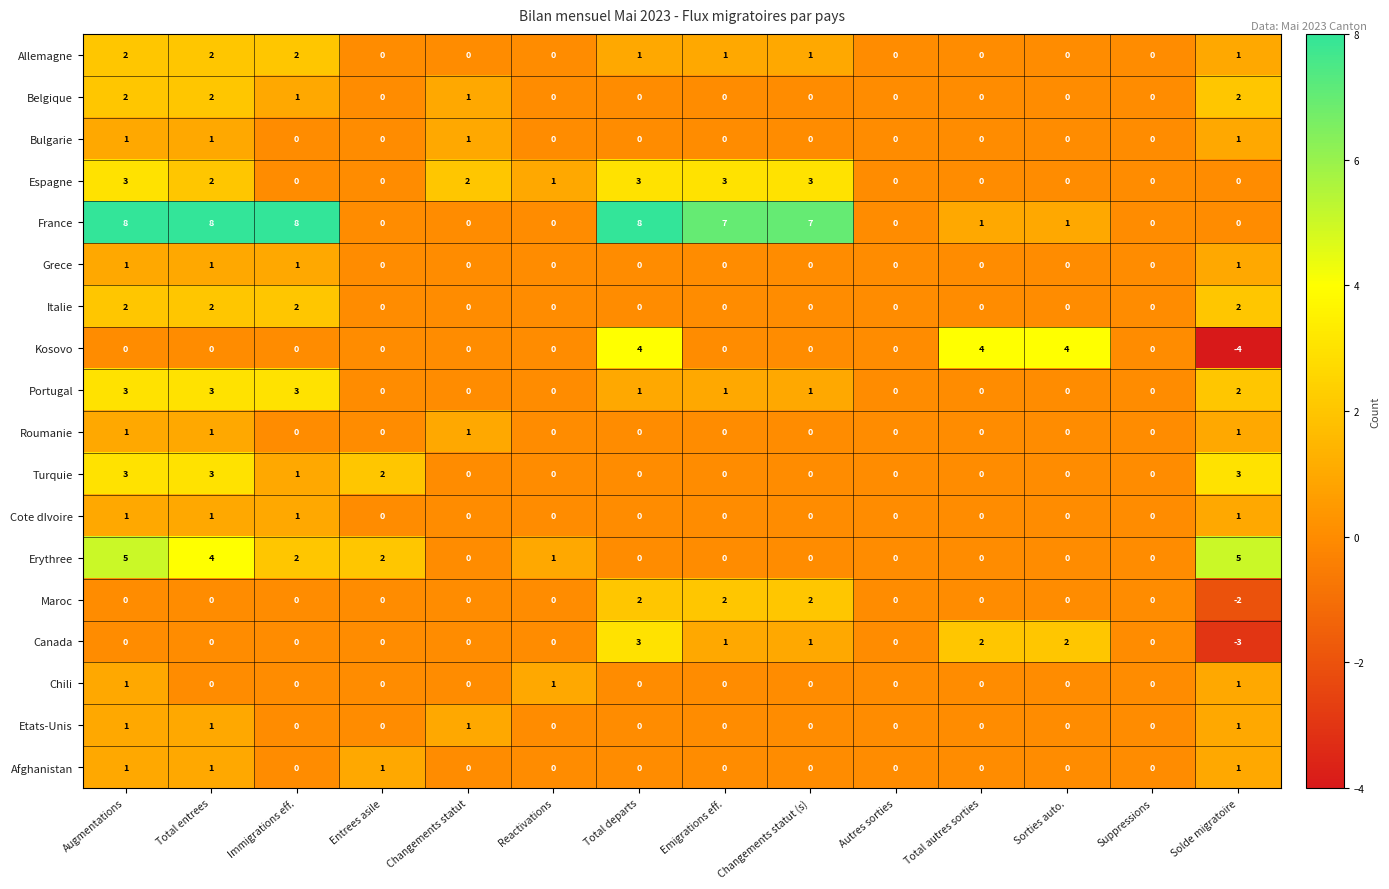

Which series has the largest range (max minus min)?

France